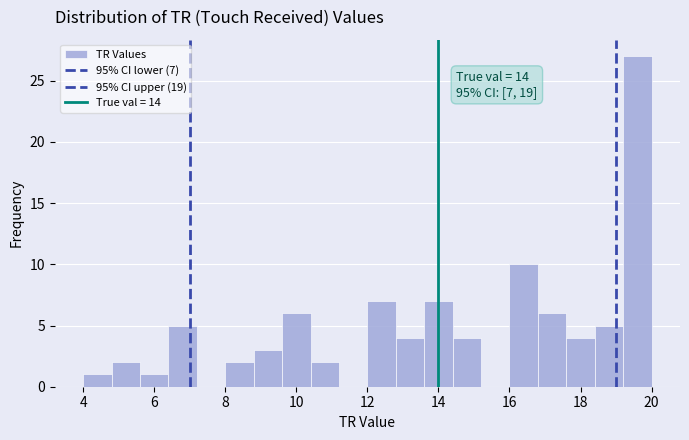

Which range on the x-axis has the tallest bar?

19.2 to 20.0